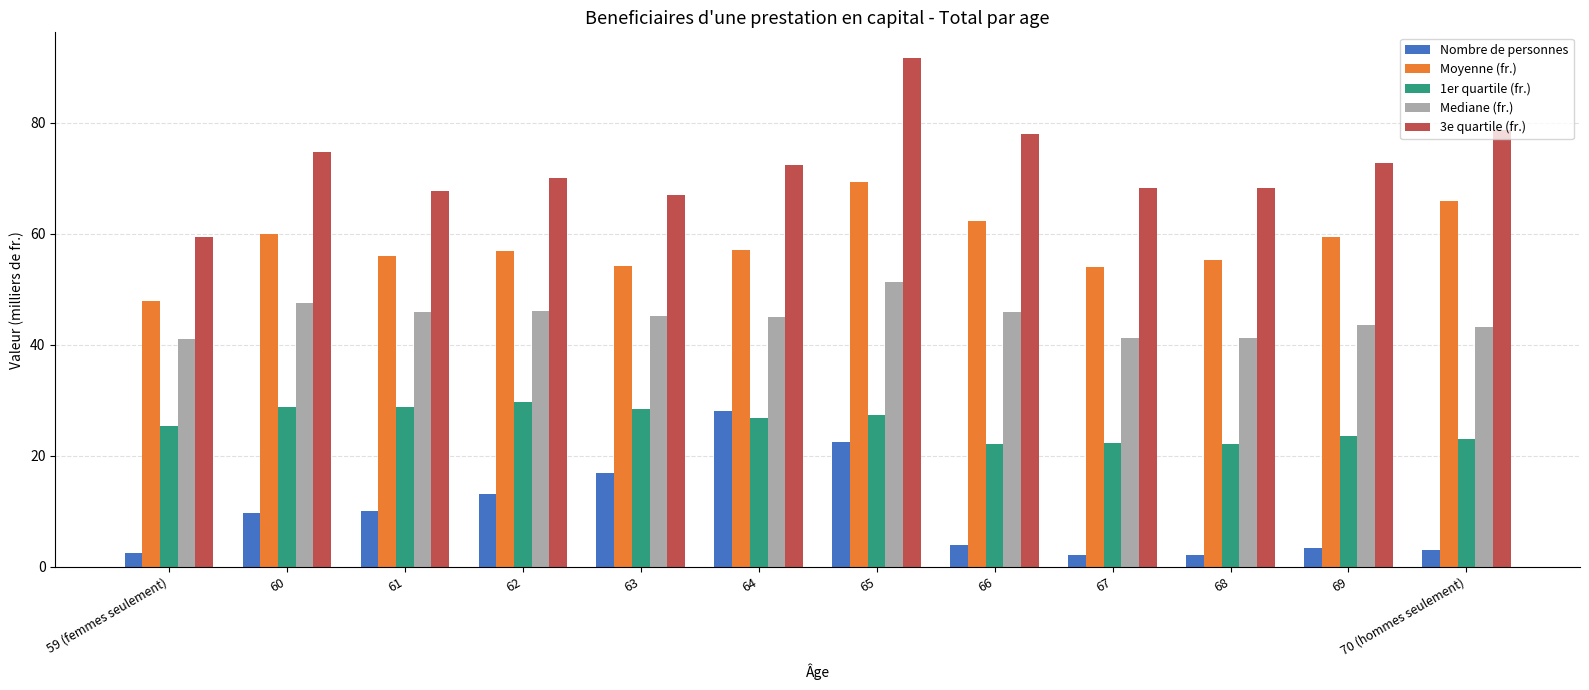

The Mediane (fr.) series shows 45.3 at 63. True or false?

True